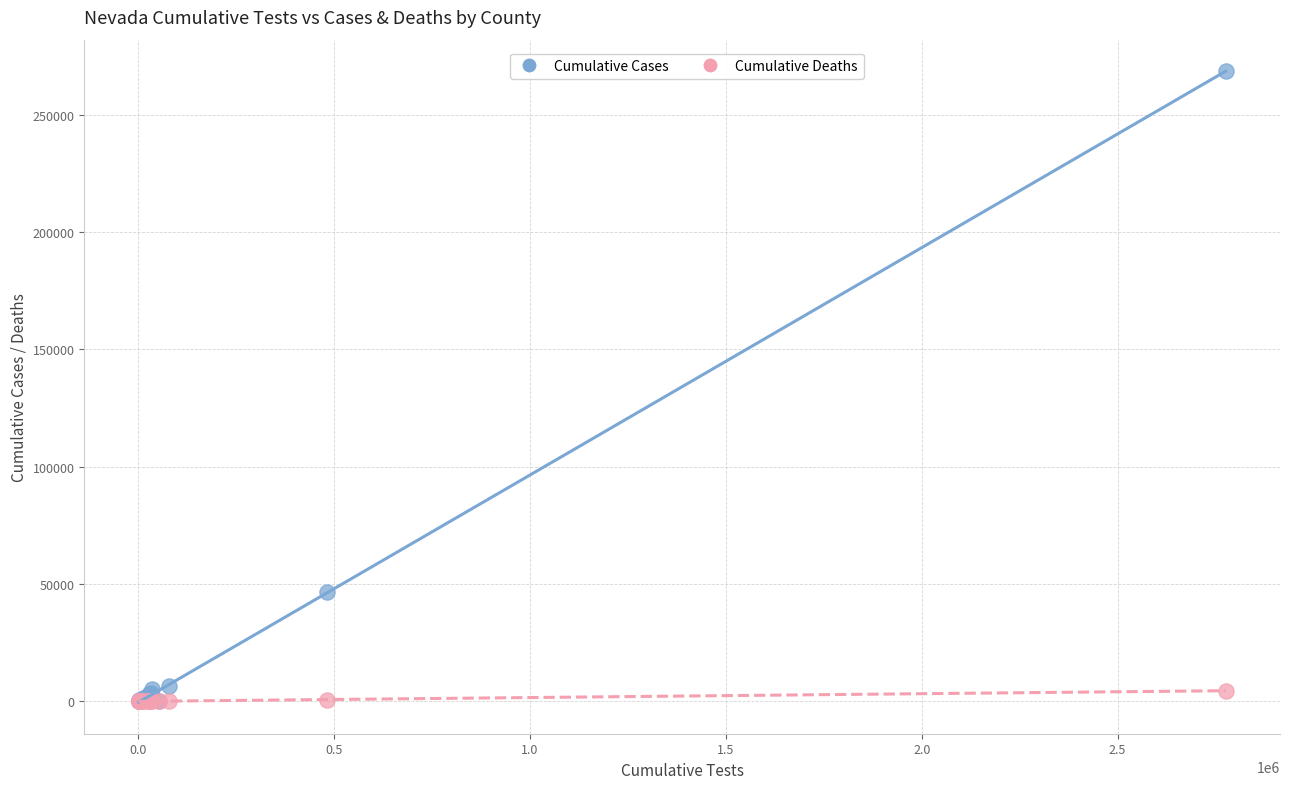

Which series reaches the maximum Y coordinate?

Cumulative Cases